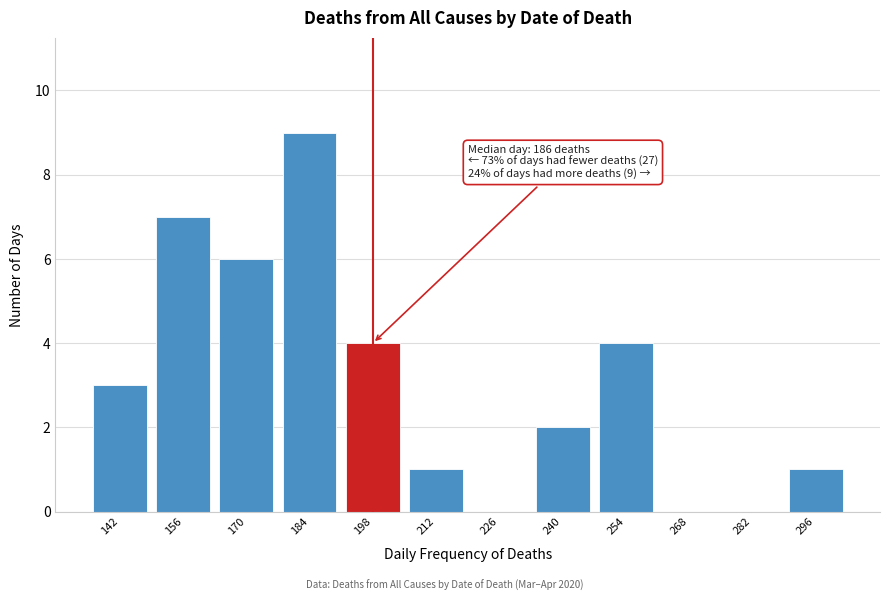

Reading right to left, extract all data points from this chart.

296=1	282=0	268=0	254=4	240=2	226=0	212=1	198=4	184=9	170=6	156=7	142=3